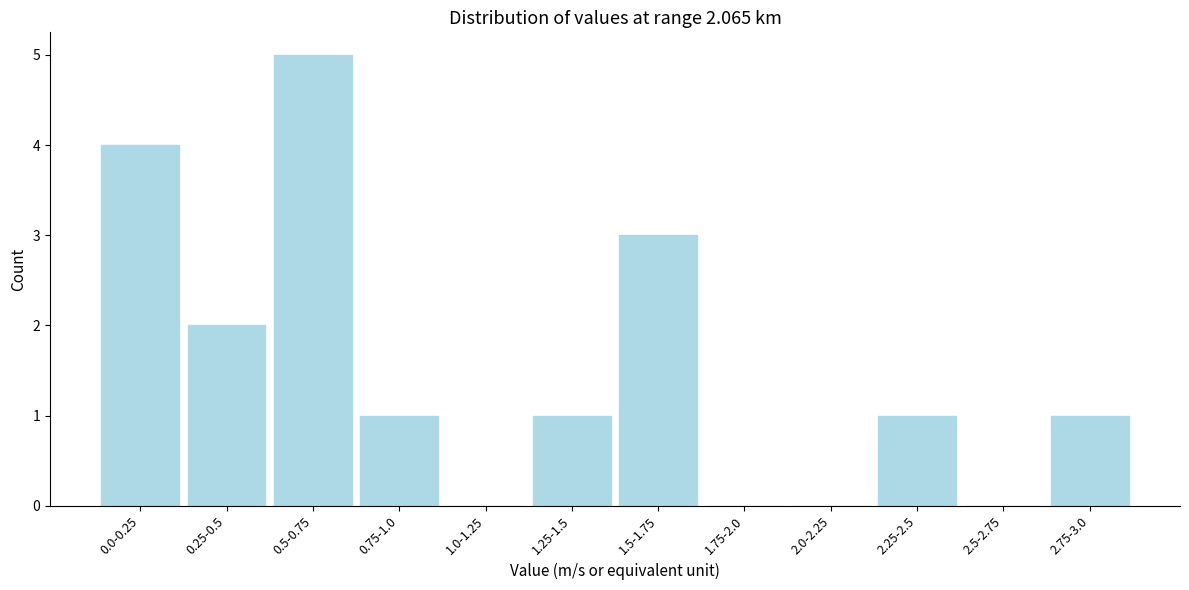

Reading left to right, transcribe all the data shown in this chart.

0.0-0.25=4	0.25-0.5=2	0.5-0.75=5	0.75-1.0=1	1.0-1.25=0	1.25-1.5=1	1.5-1.75=3	1.75-2.0=0	2.0-2.25=0	2.25-2.5=1	2.5-2.75=0	2.75-3.0=1